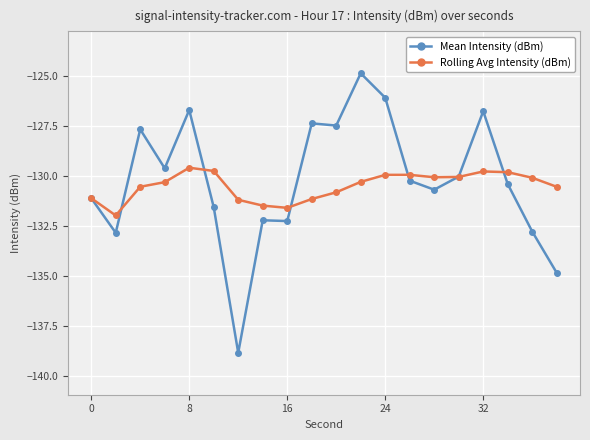

At how many categories does at least one series exceed -137?

20